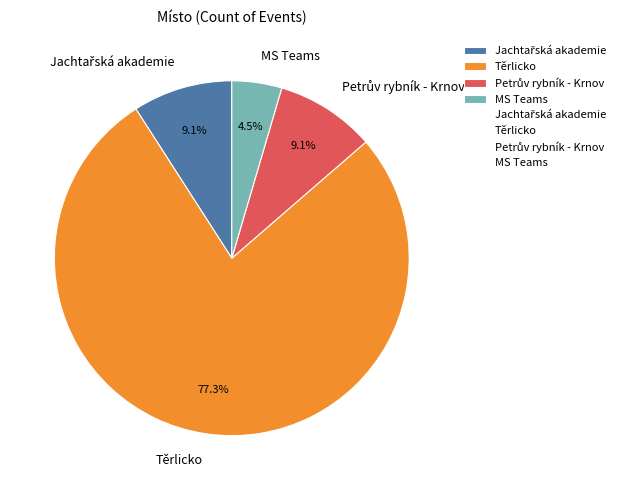

Does Těrlicko account for over 50% of the chart?

Yes